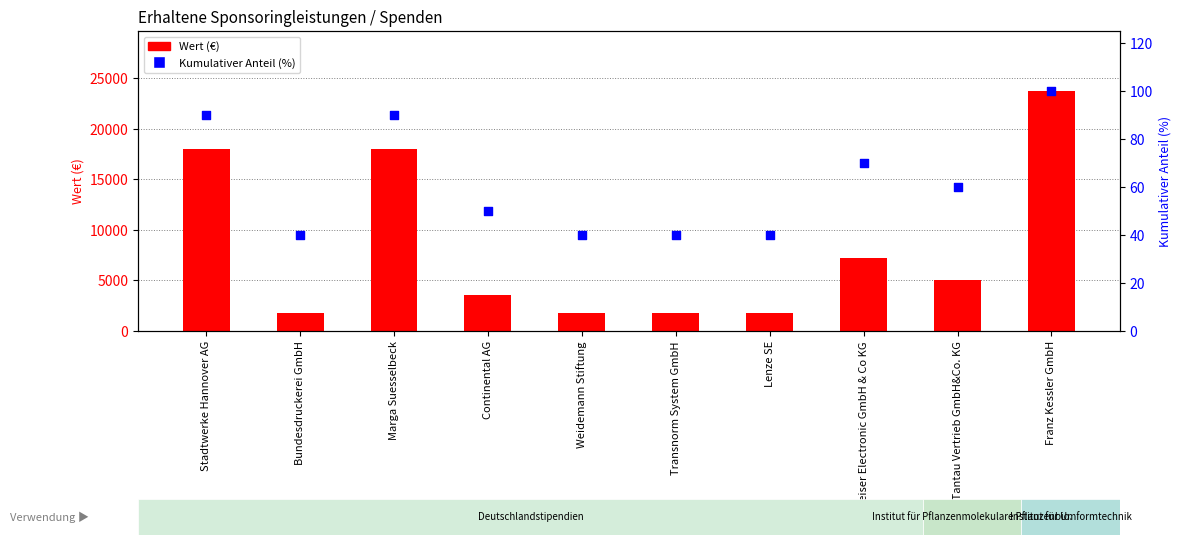

At how many categories does at least one series exceed 21303?

1